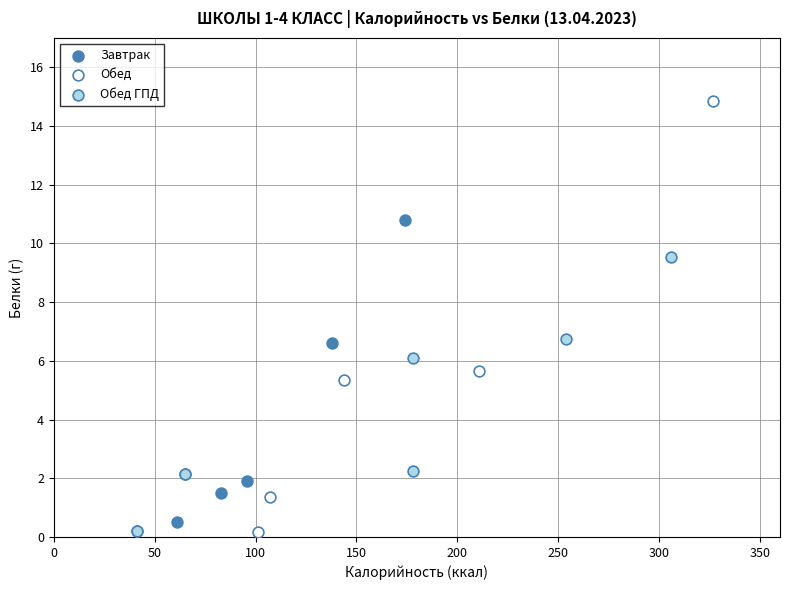

Which series has the widest spread of Y values?

Обед